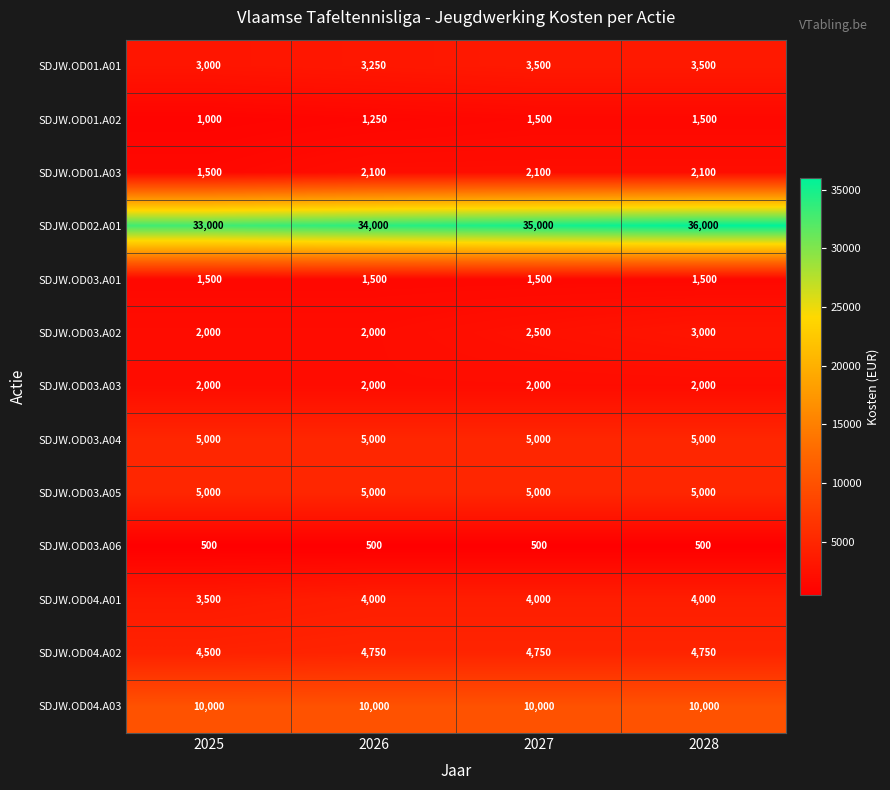

Which series has the widest spread of values?

SDJW.OD02.A01